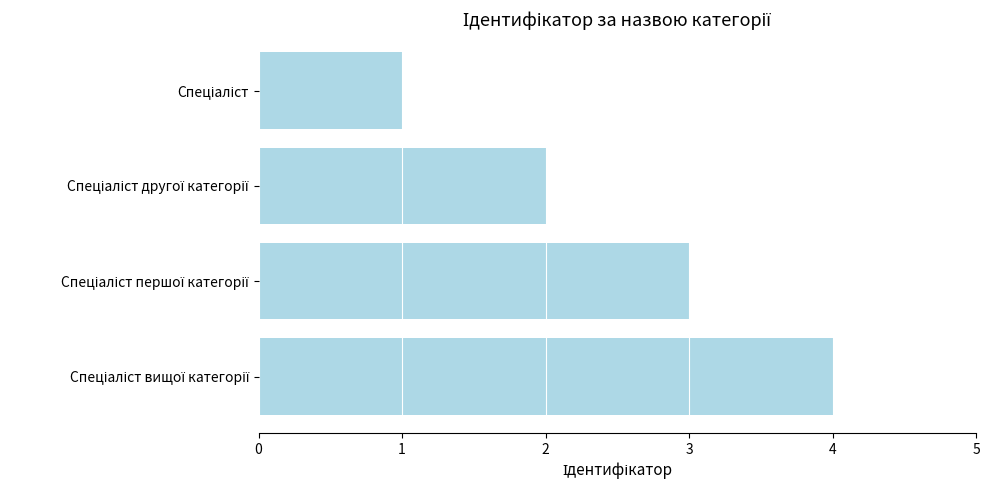

What is the sum of all values?

10